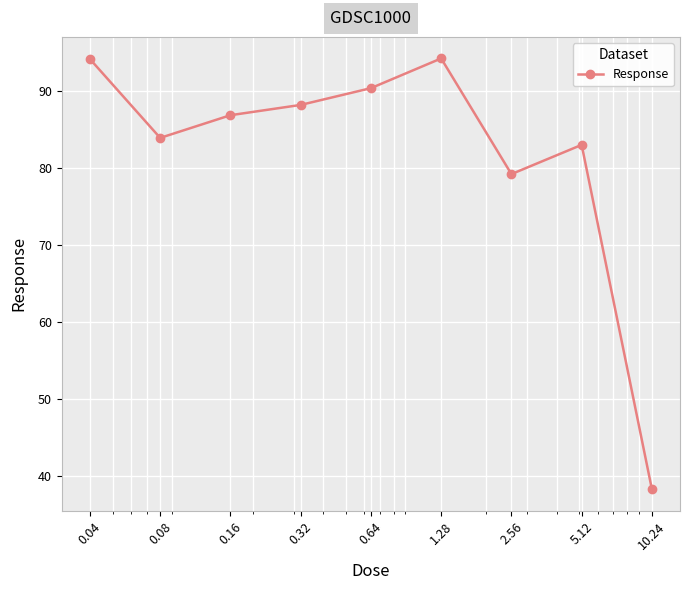

How many points are higher than both their immediate neighbors (excluding endpoints)?

2